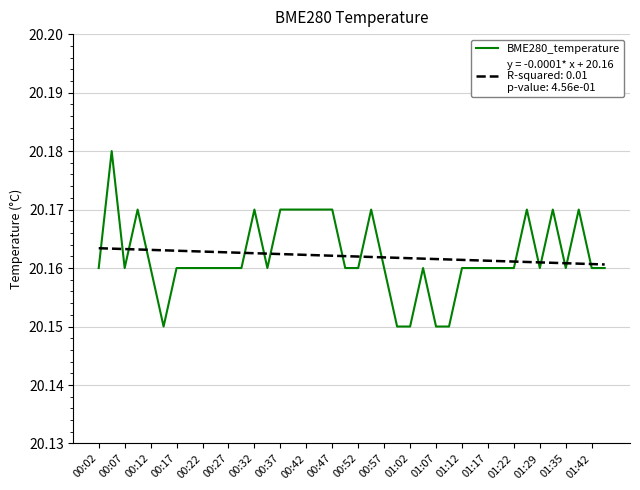

How many lines are shown in the chart?

2